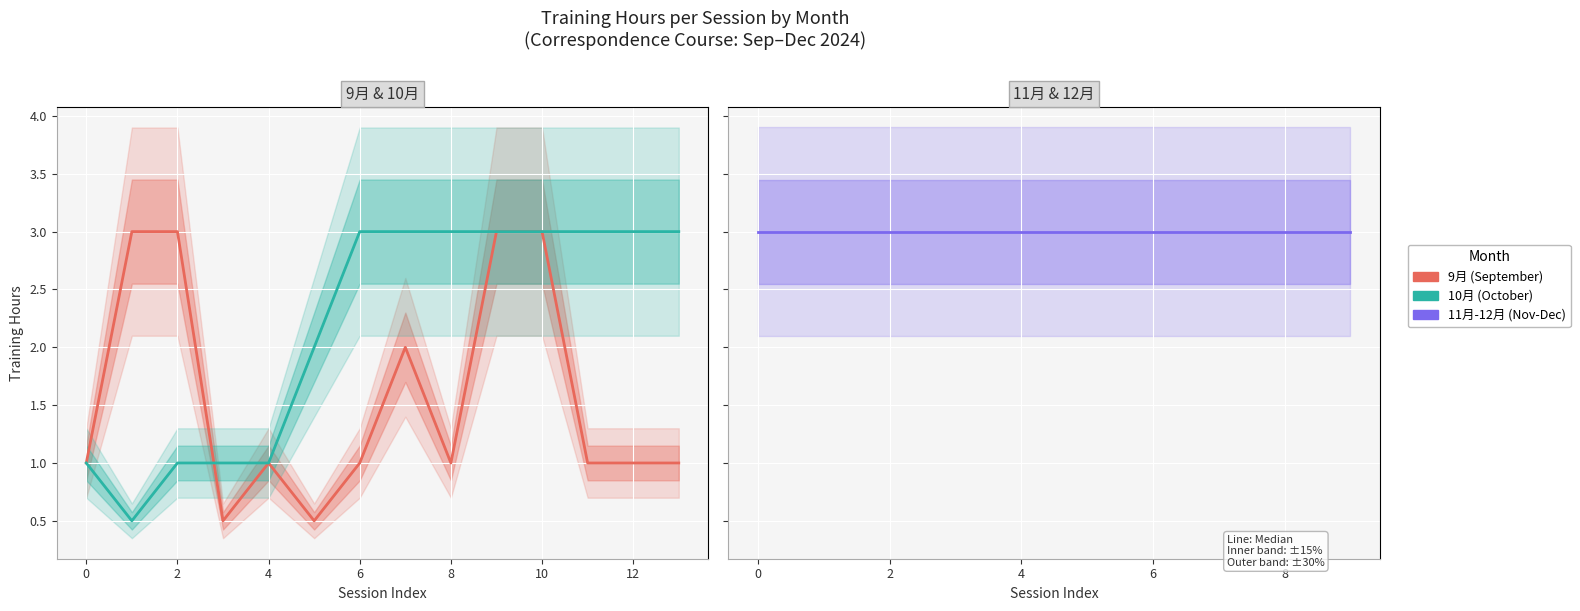

How many intersections are there between 10月 and 9月?

1